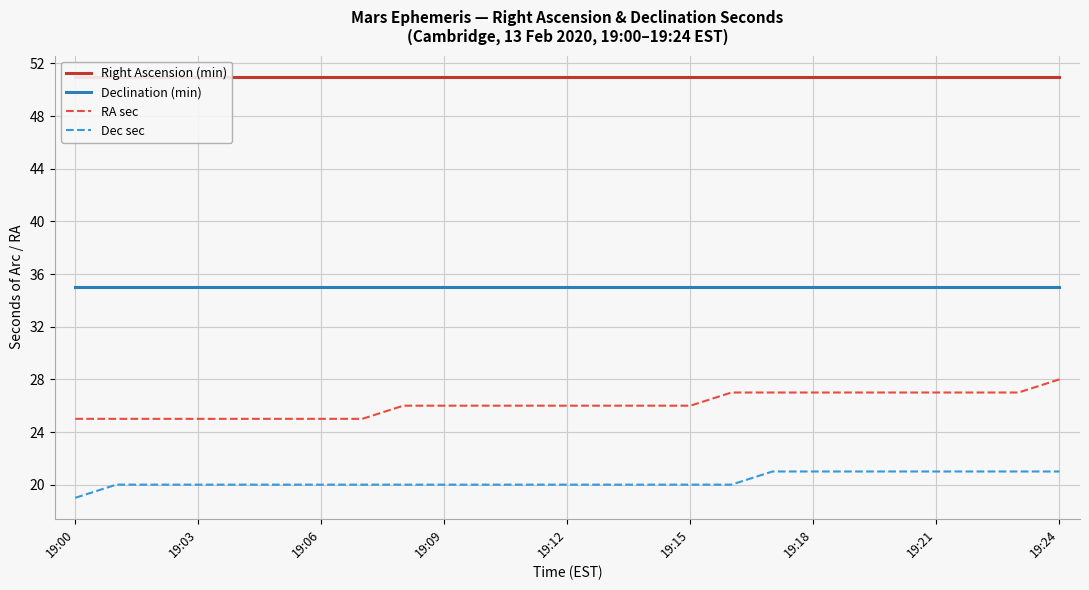

List the series in order of their peak value, lowest first.

Dec sec, RA sec, Declination (min), Right Ascension (min)